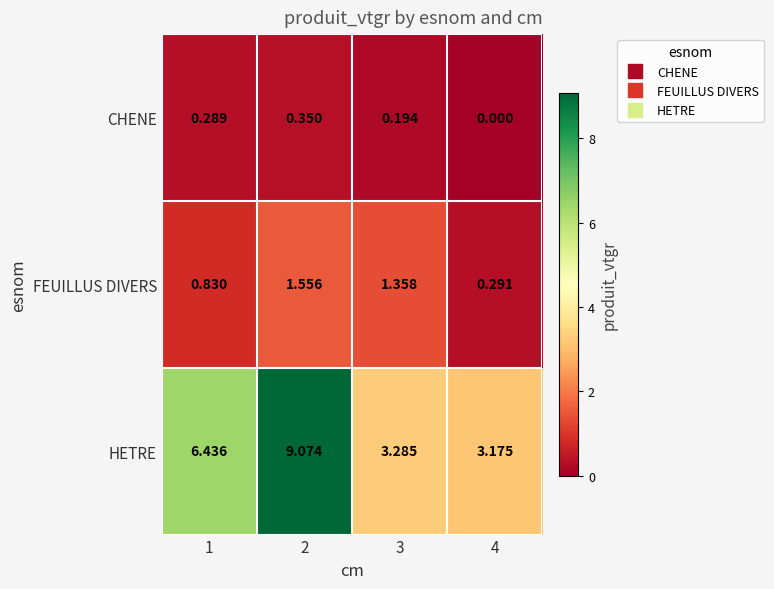

Between 2 and 4, which series saw the biggest shift?

HETRE